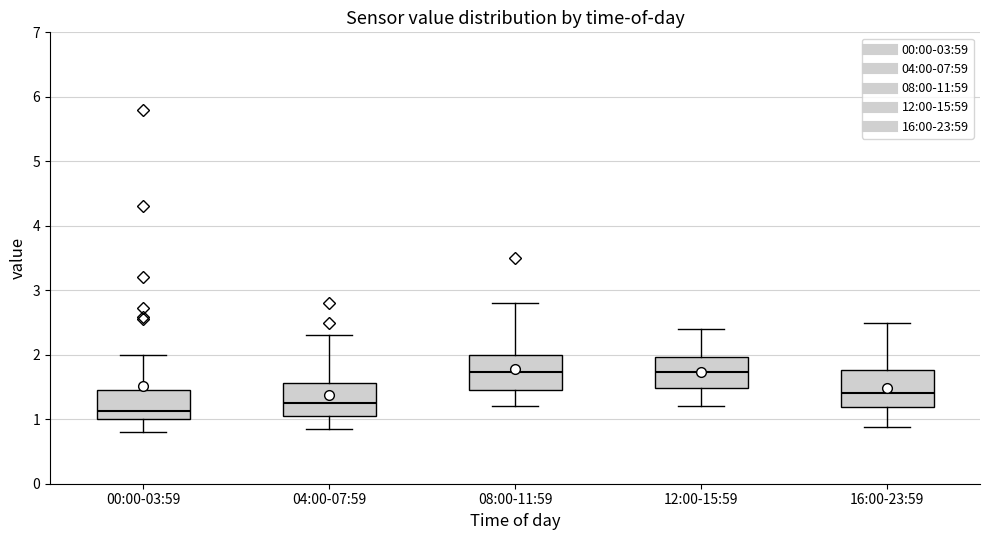

Where does the lower whisker of the box for 12:00-15:59 end on the y-axis? The values are not printed on the chart, so give them approximately, as read against the axis.

1.2